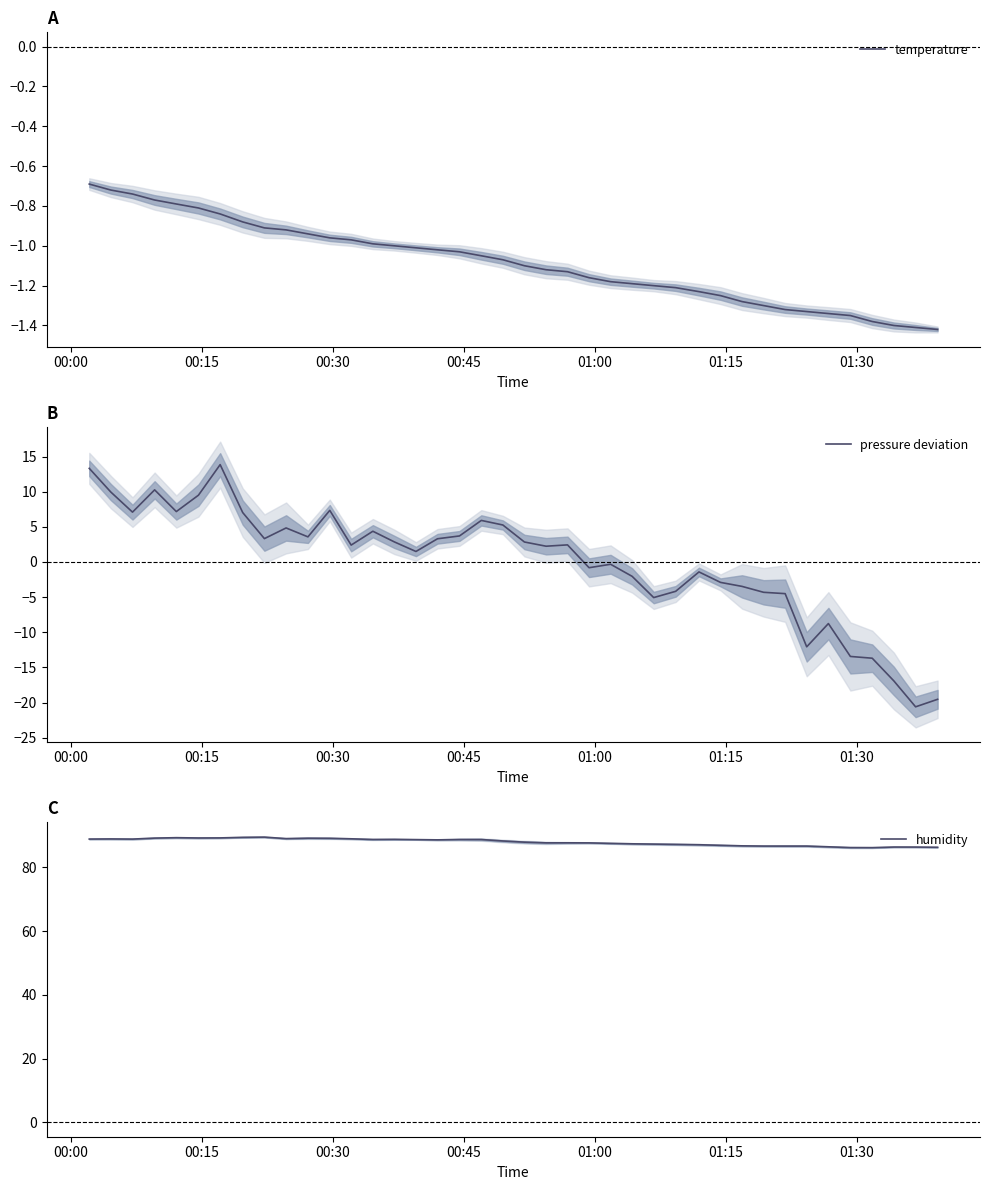

What is the maximum value for pressure deviation?

13.9